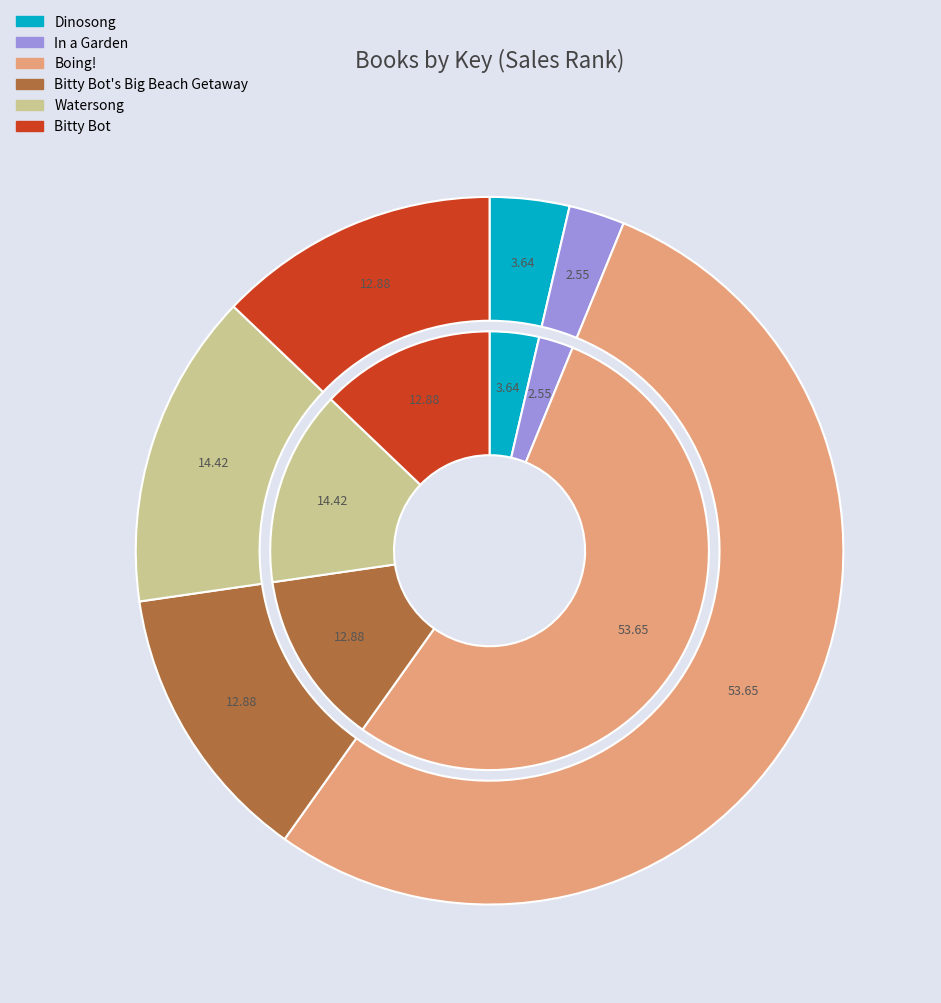

To the nearest percent, what is the difference between the In a Garden and Watersong slice percentages?

12%